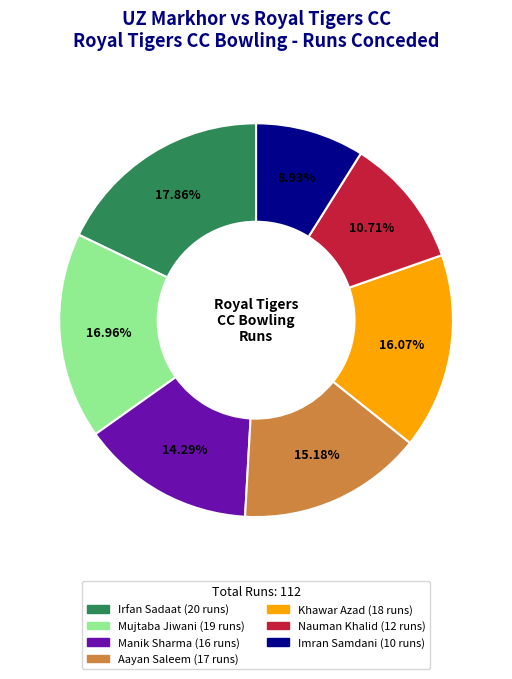

To the nearest percent, what portion does Imran Samdani represent?

9%